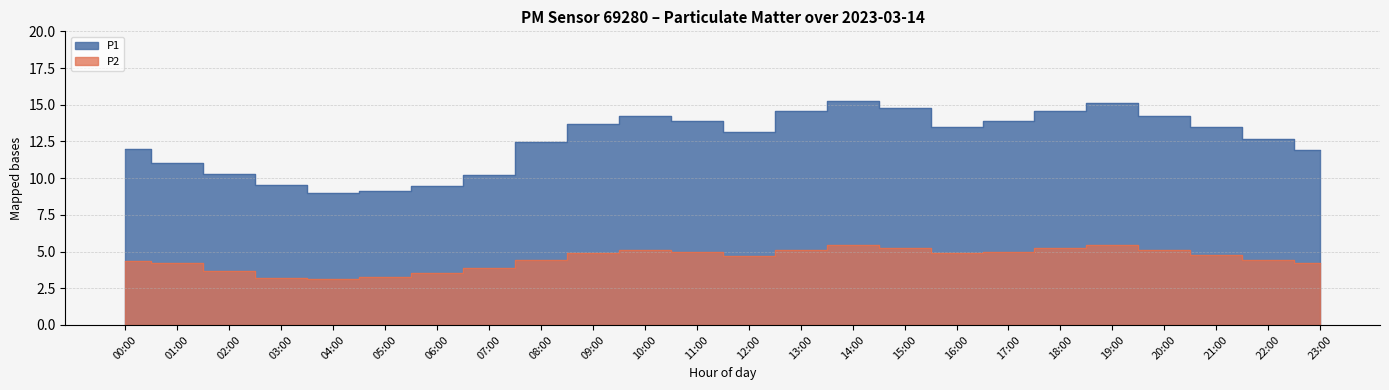

What is the label of the 18th point from the left?

17:00